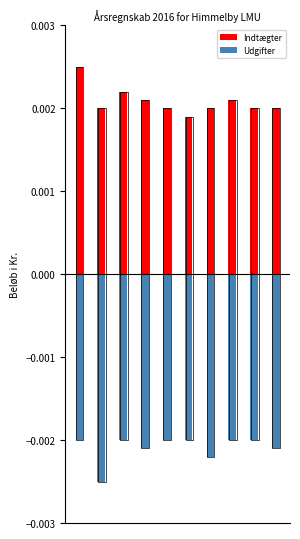

Rank the series by their average value, from highest to lowest.

Indtægter, Udgifter